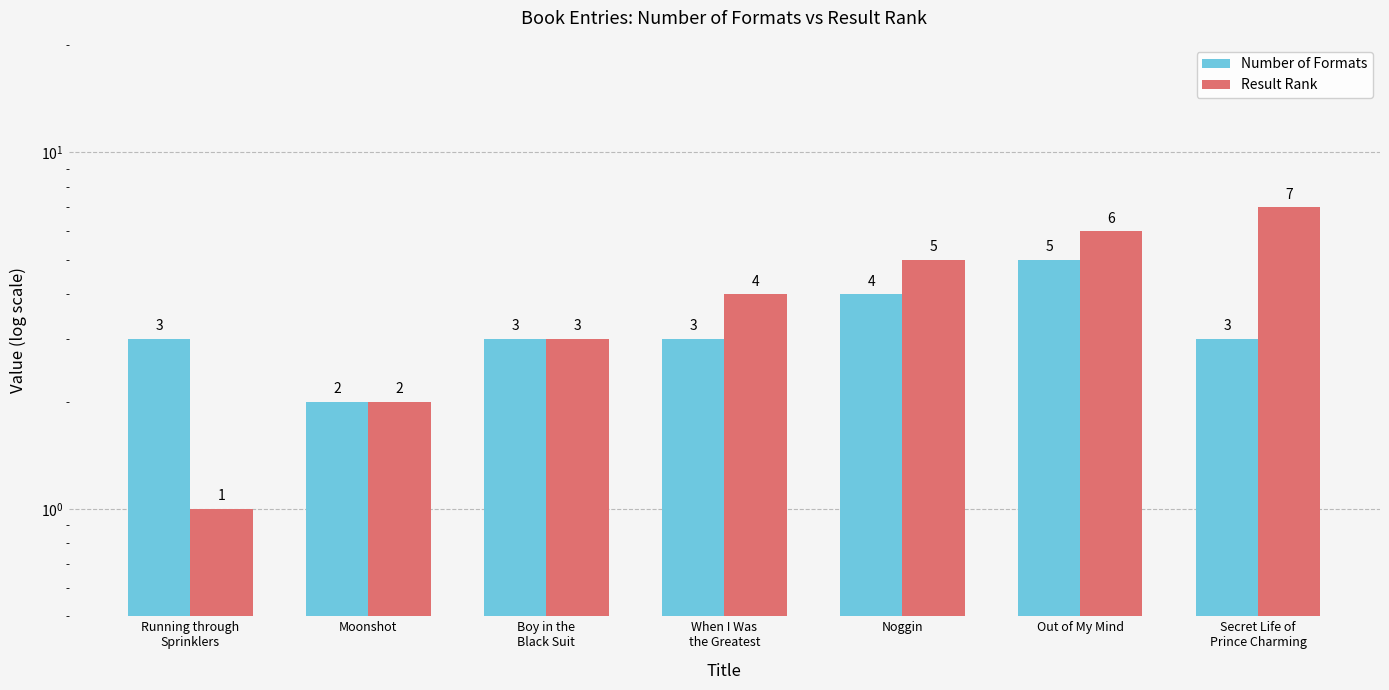

What is the difference between the maximum and minimum values in the Result Rank series?

6